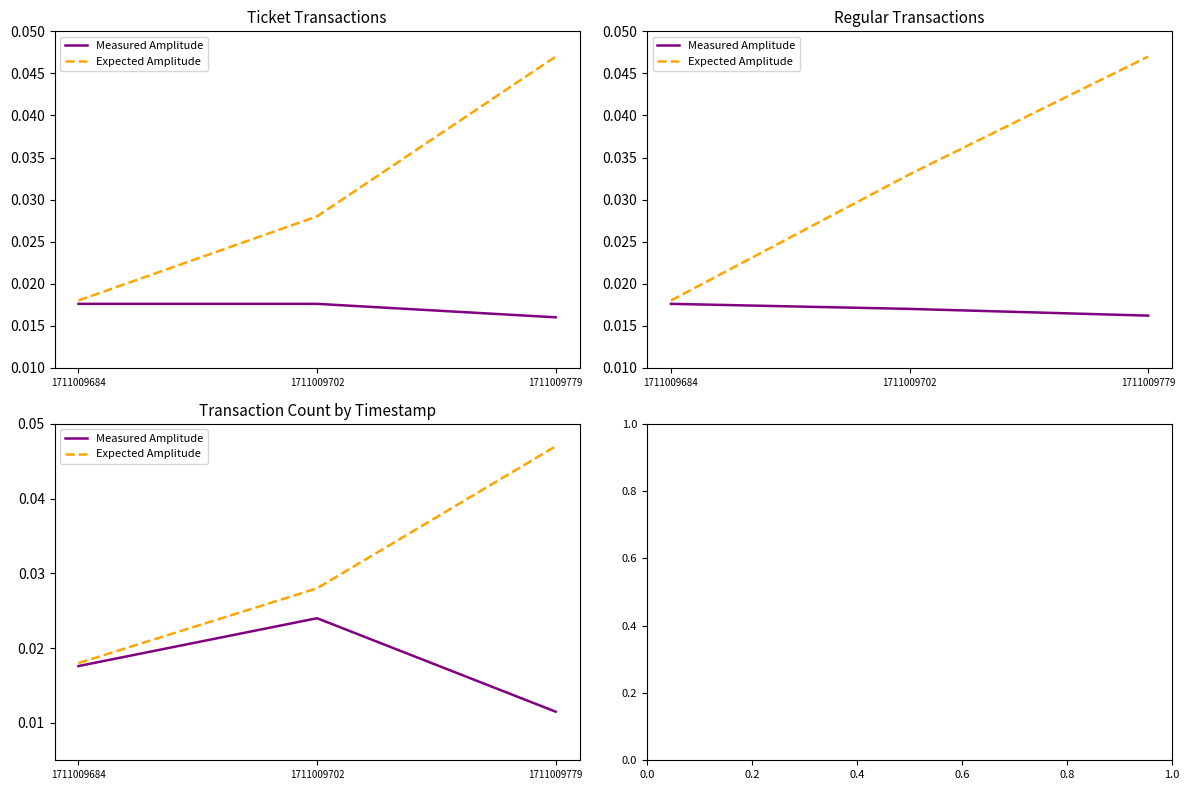

The Measured Amplitude series shows 0.0 at 1711009702. True or false?

False